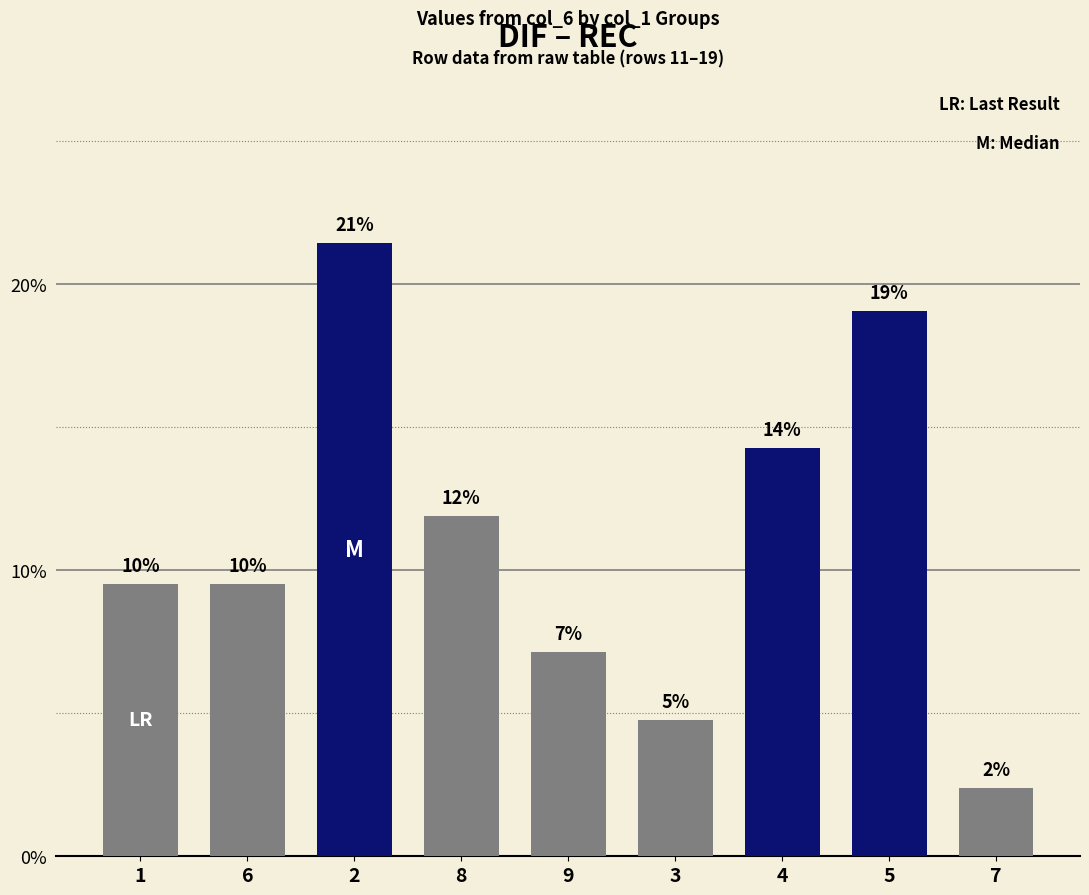

What is the average value?

11.1